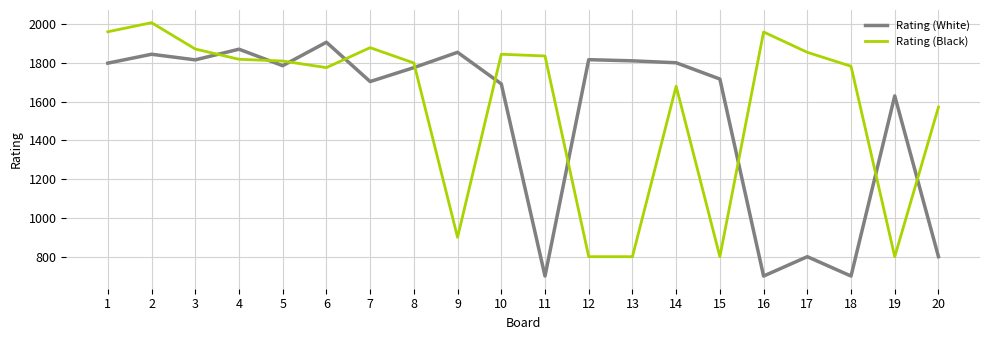

How many lines are shown in the chart?

2